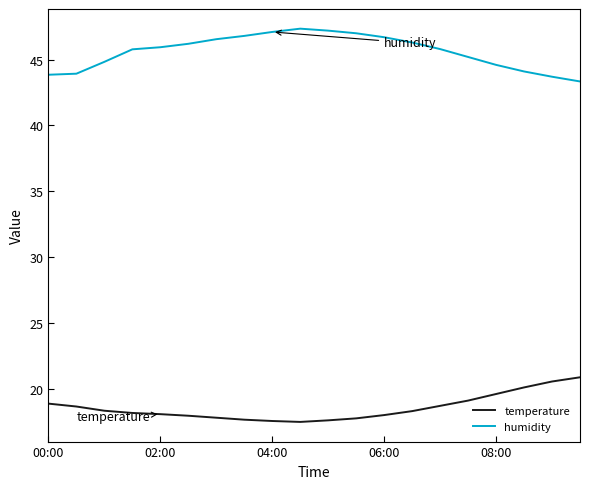

Count the number of categories in the chart.

20